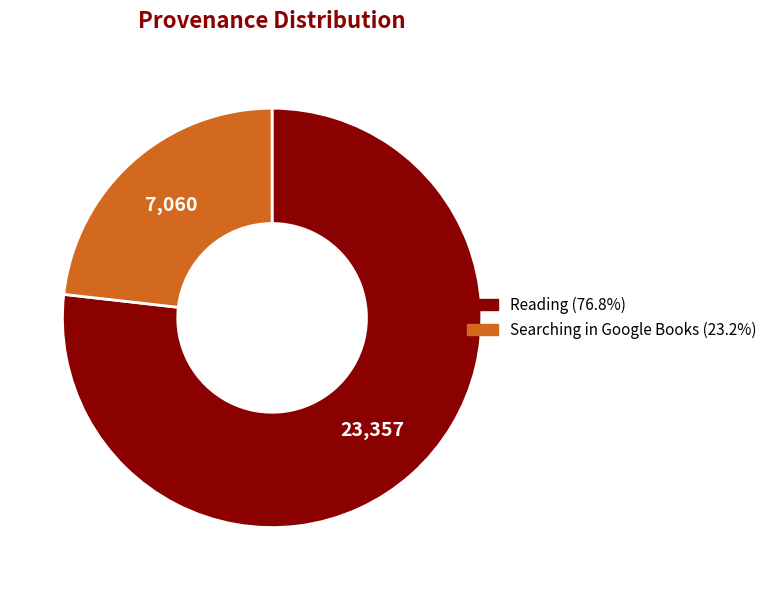

Does any single category account for the majority?

Yes